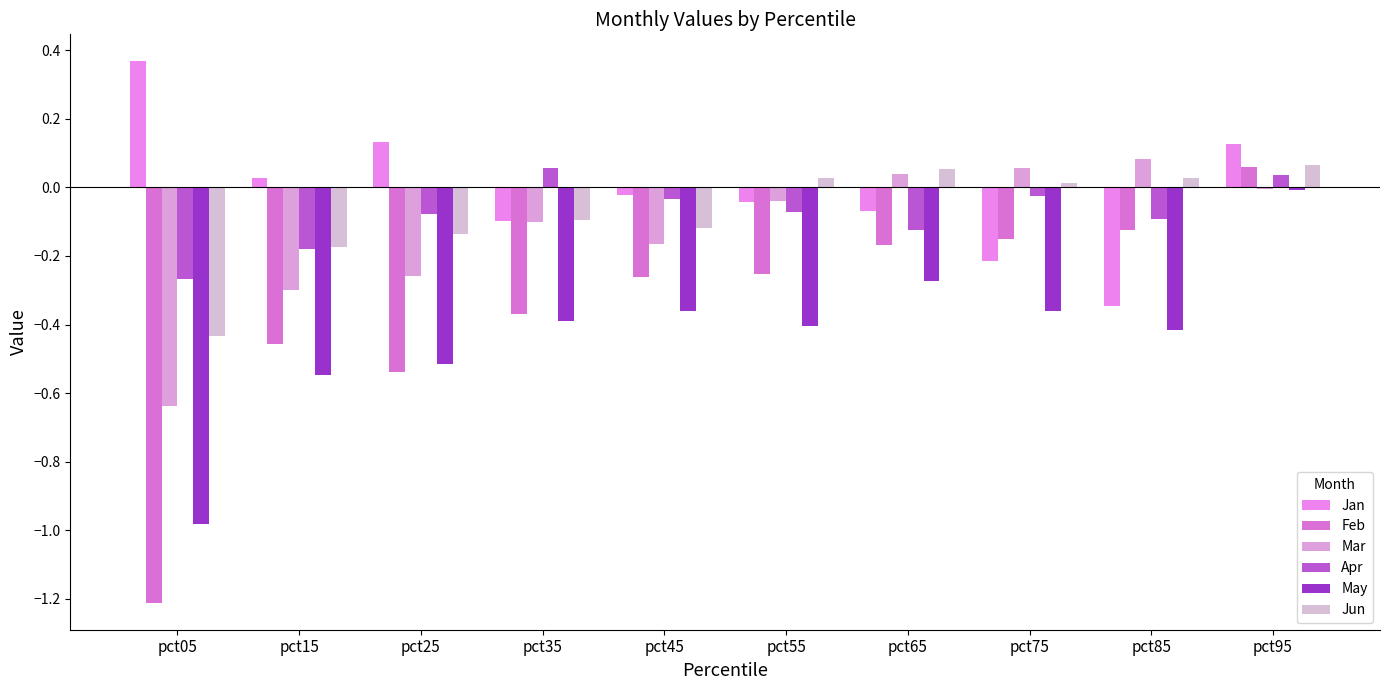

How many distinct data groups are displayed?

6